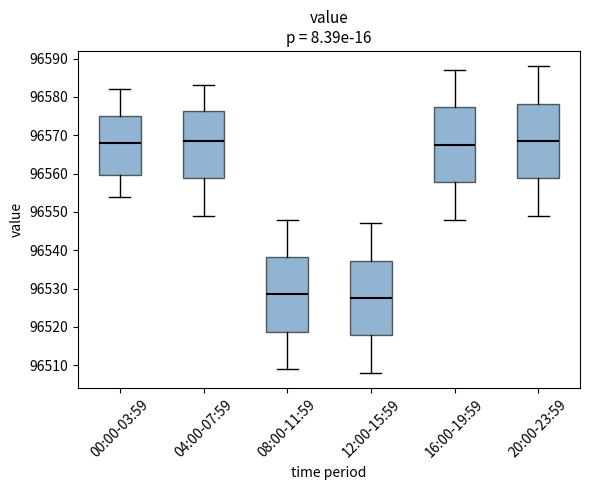

Where does the lower whisker of the box for 04:00-07:59 end on the y-axis? The values are not printed on the chart, so give them approximately, as read against the axis.

96549